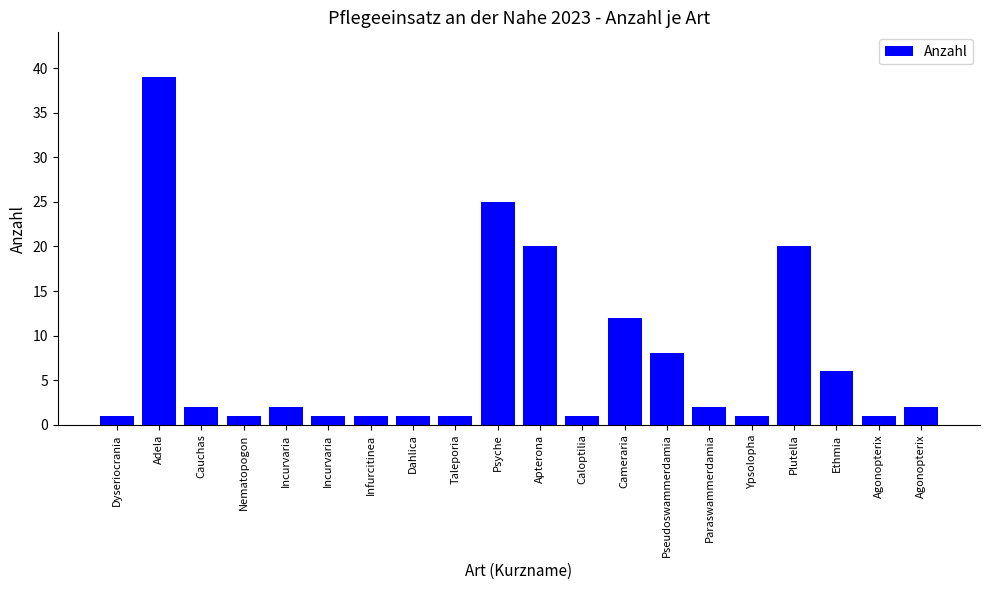

List the labels in order of value, largest first.

Adela, Psyche, Apterona, Plutella, Cameraria, Pseudoswammerdamia, Ethmia, Cauchas, Incurvaria, Paraswammerdamia, Agonopterix, Dyseriocrania, Nematopogon, Incurvaria, Infurcitinea, Dahlica, Taleporia, Caloptilia, Ypsolopha, Agonopterix